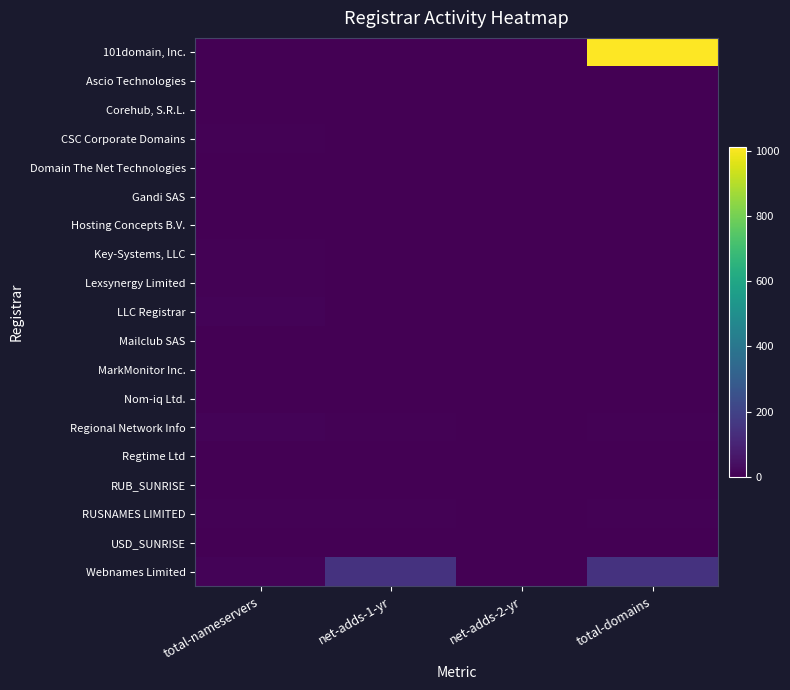

Which category has the highest value across all series?

total-domains